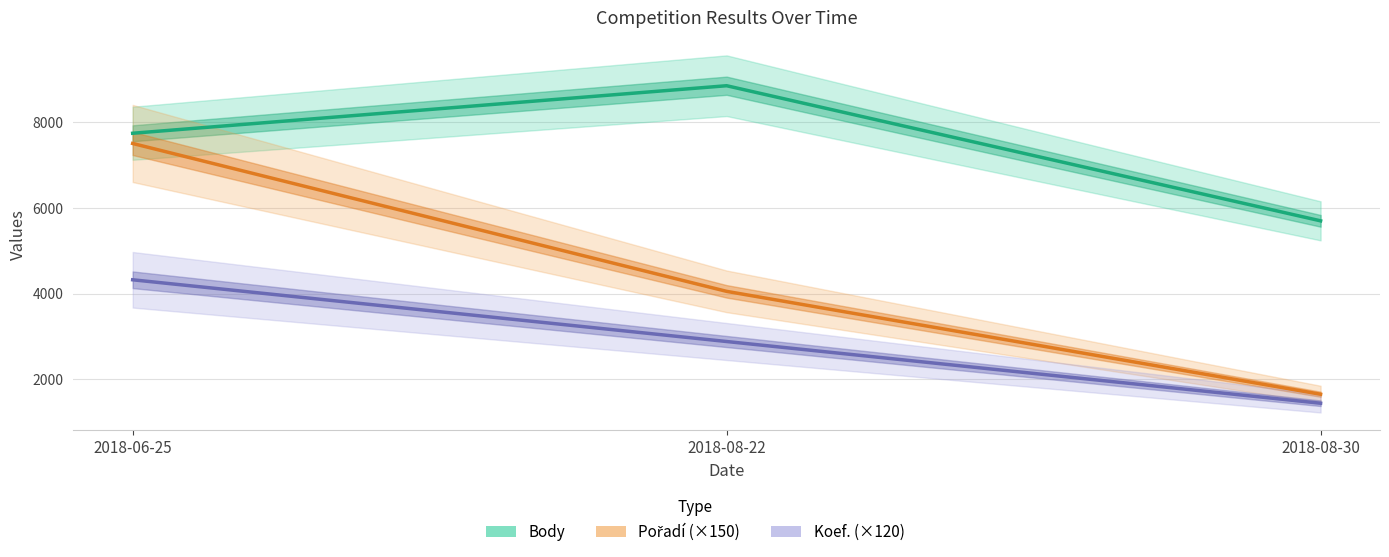

What is the maximum value shown in the chart?

8847